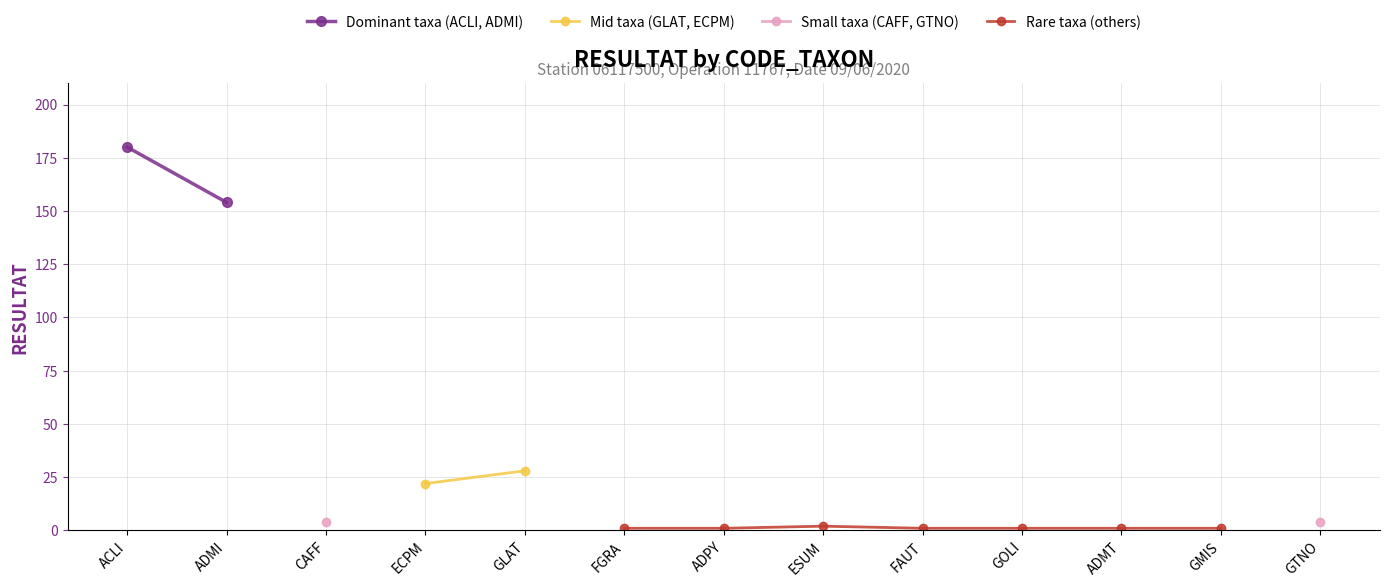

What is the greatest value displayed?

180.0